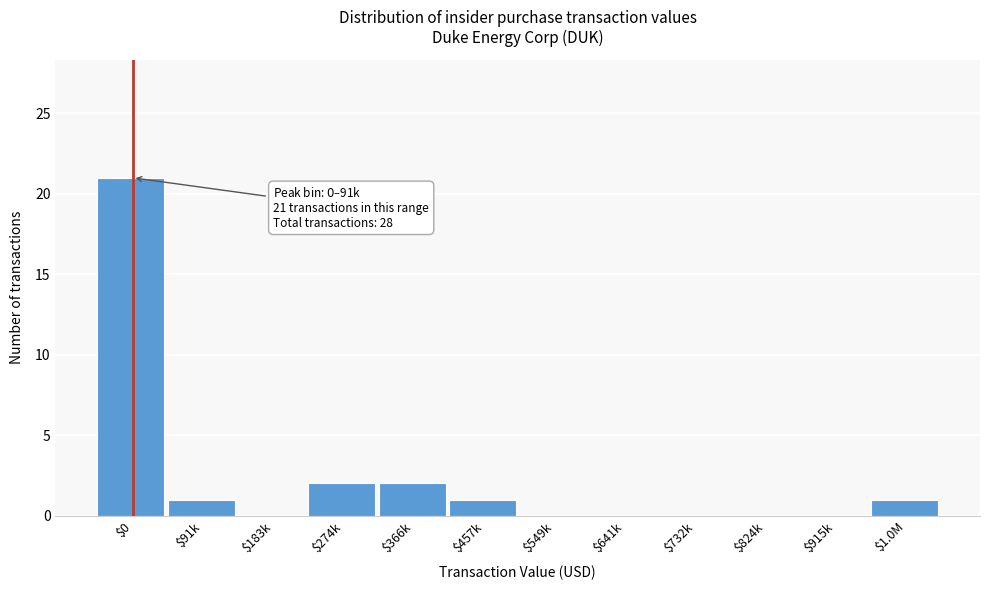

What is the sum of all values?

28